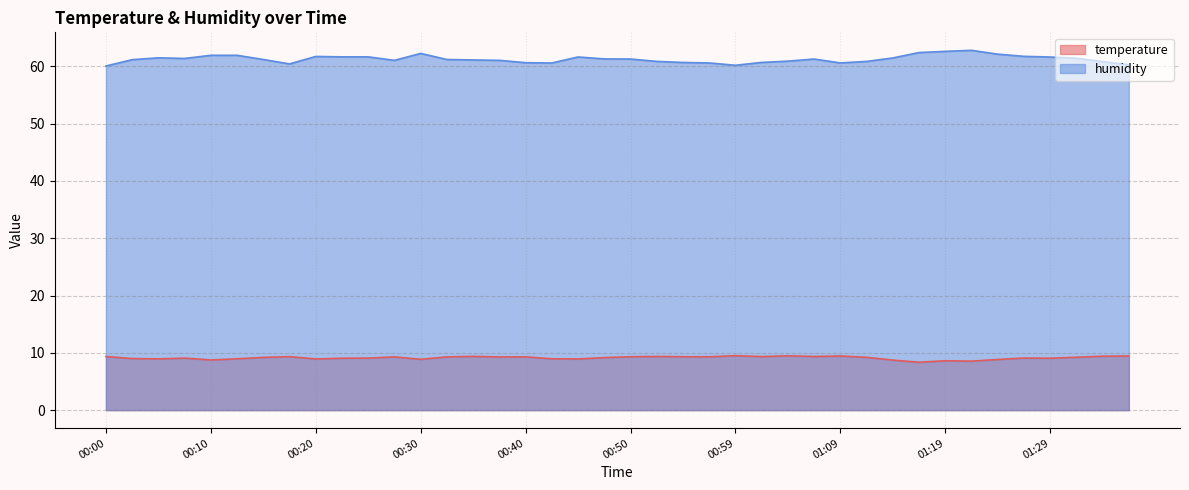

What is the difference between the temperature values at 01:07 and 01:29?

0.3